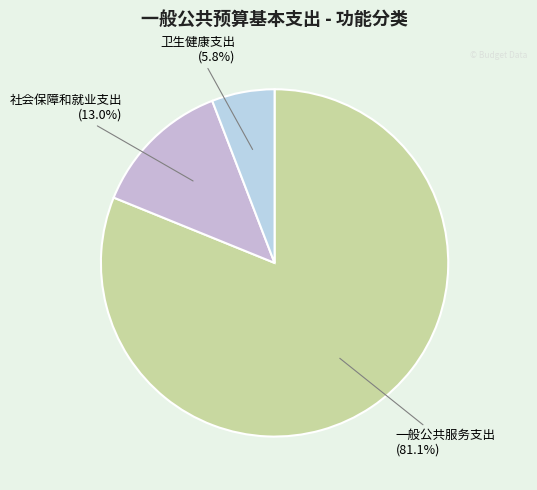

Rank the categories by value from lowest to highest.

卫生健康支出, 社会保障和就业支出, 一般公共服务支出